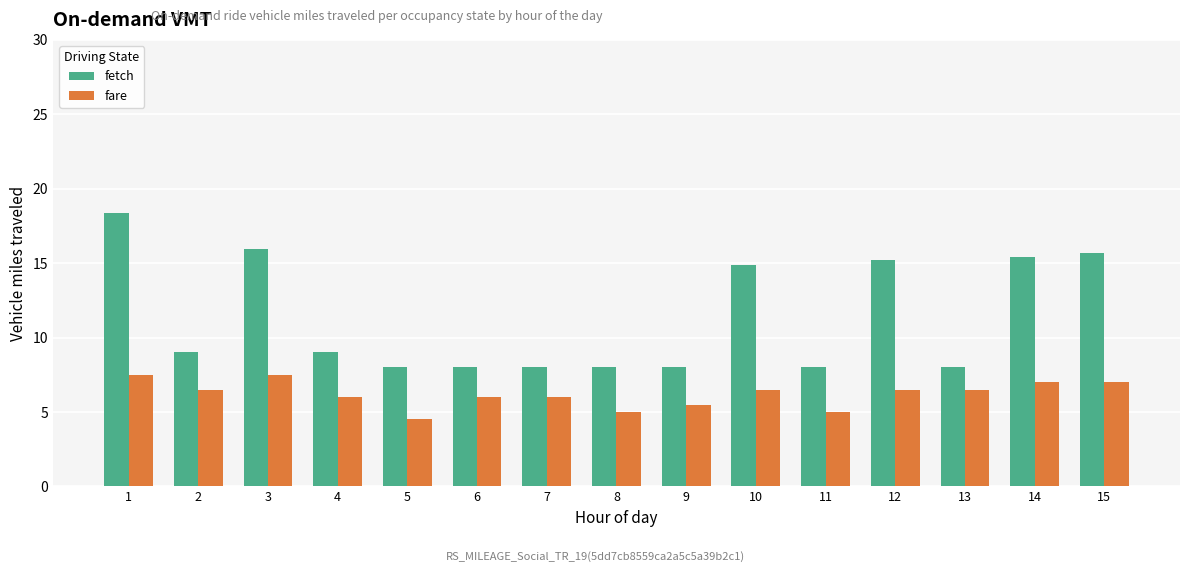

How many groups of bars are there?

15